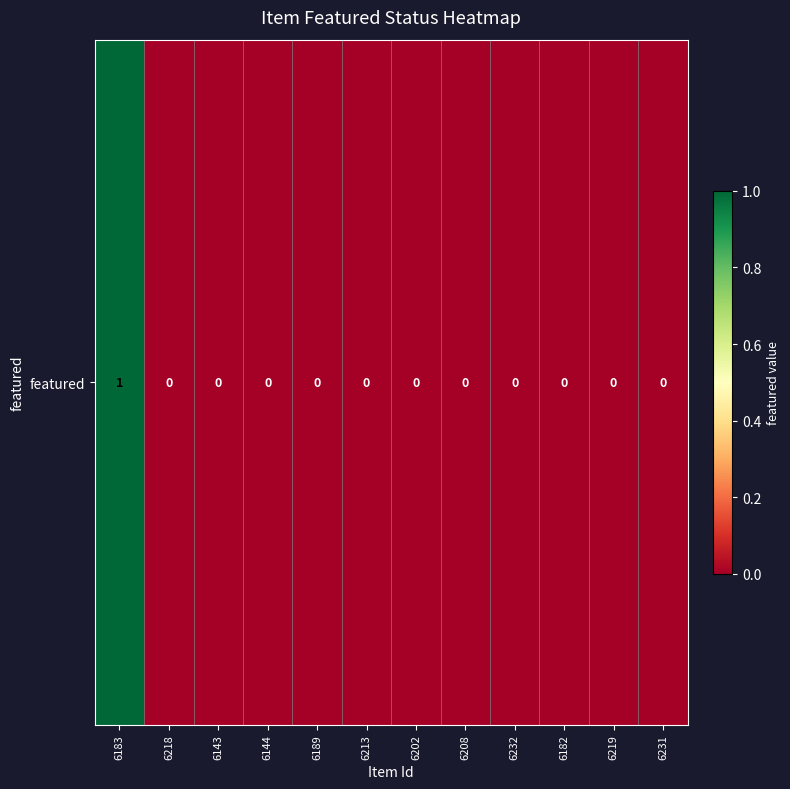

The value at 6208 is 0. True or false?

False